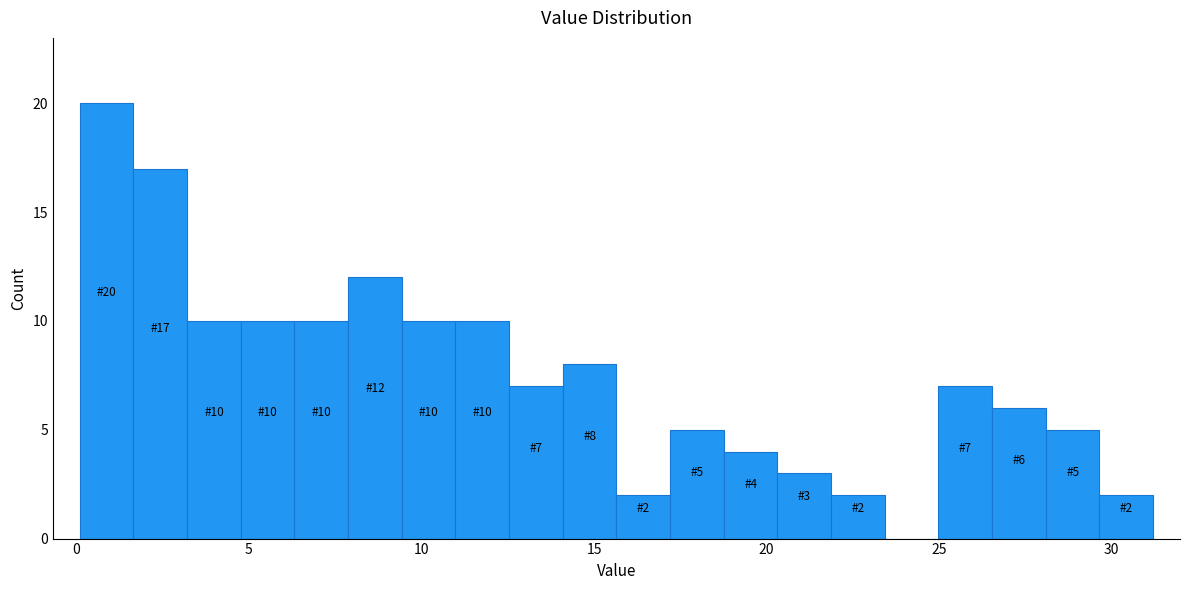

Around what value on the x-axis is the tallest bar? Give the approximate position of its centre, as read against the axis.

1.0